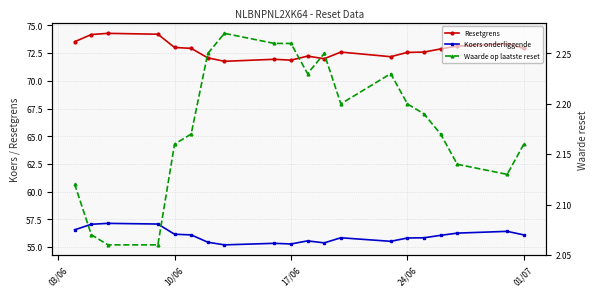

How many data points in Resetgrens are less than 72?

4